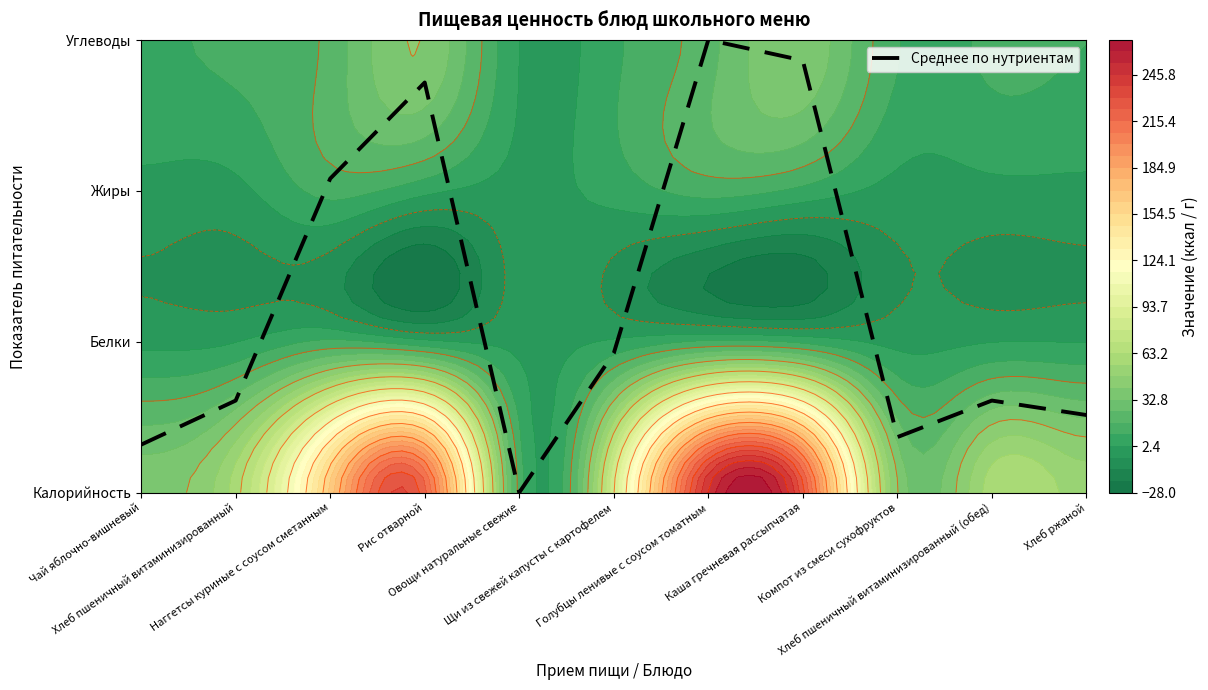

Reading right to left, list all the values displayed in this chart.

Хлеб ржаной=0.5	Хлеб пшеничный витаминизированный (обед)=0.6	Компот из смеси сухофруктов=0.4	Каша гречневая рассыпчатая=2.9	Голубцы ленивые с соусом томатным=3.0	Щи из свежей капусты с картофелем=0.9	Овощи натуральные свежие=0.0	Рис отварной=2.7	Наггетсы куриные с соусом сметанным=2.1	Хлеб пшеничный витаминизированный=0.6	Чай яблочно-вишневый=0.3